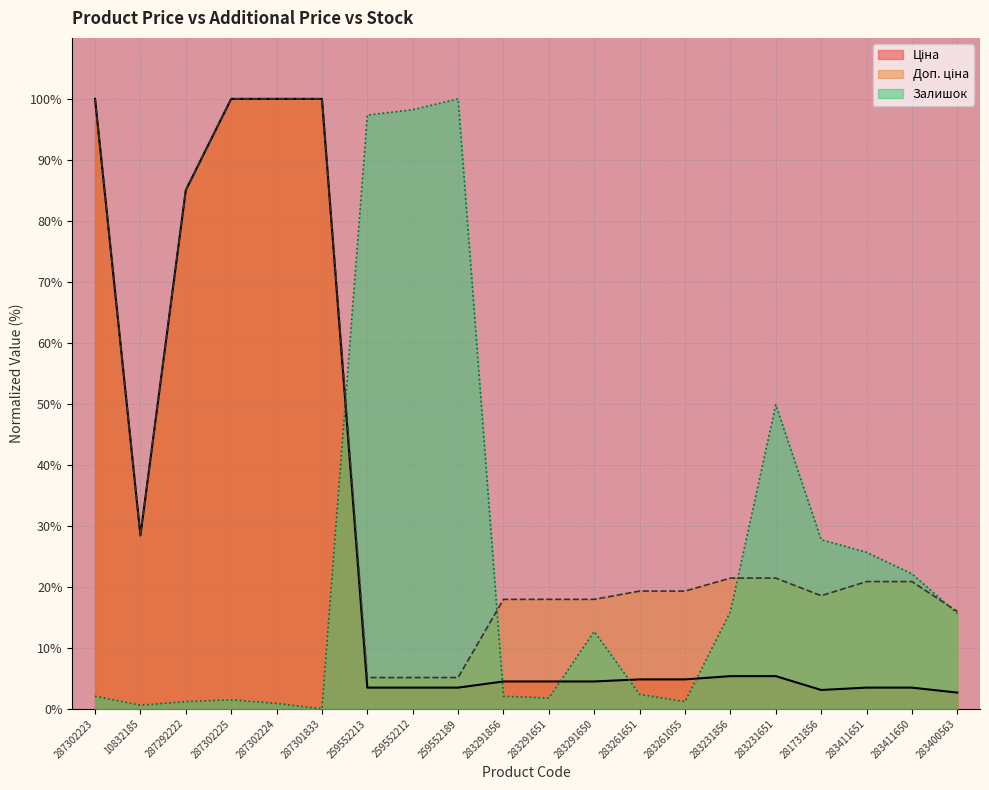

Between 283291650 and 283411651, which is larger?

283291650